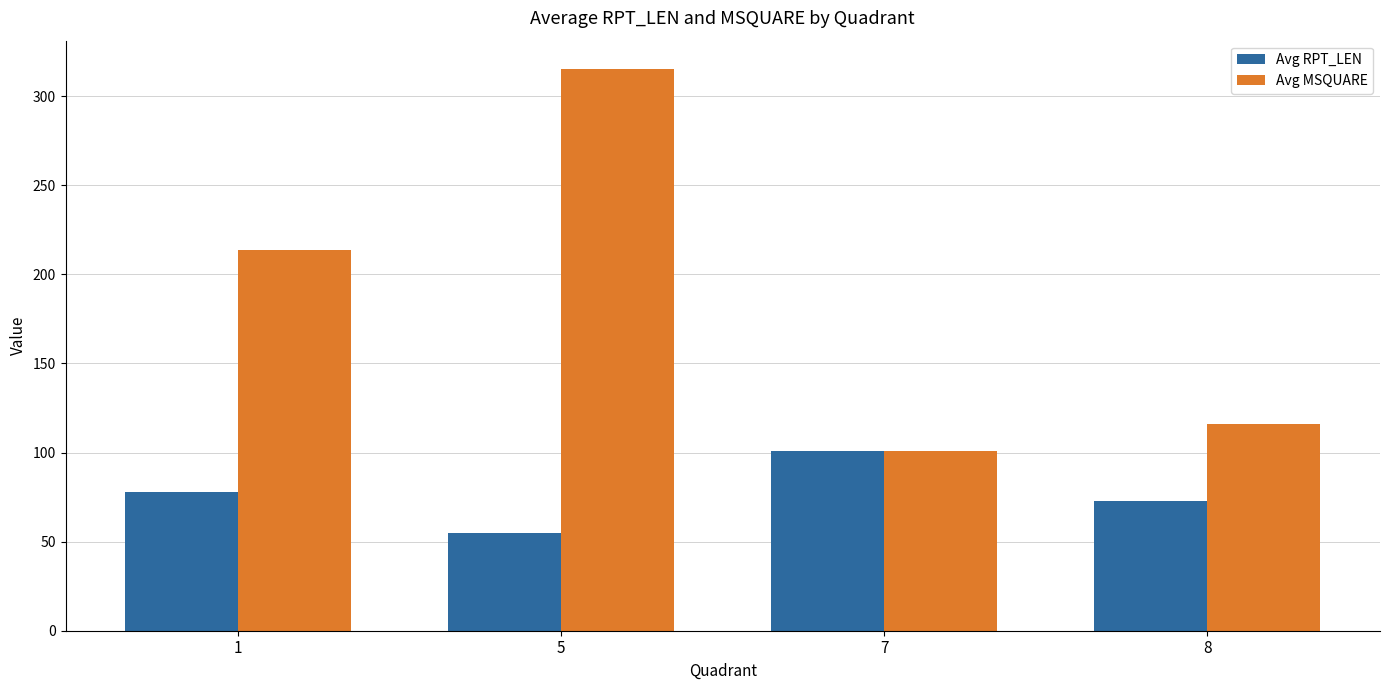

Which category has the highest value in the Avg RPT_LEN series?

7